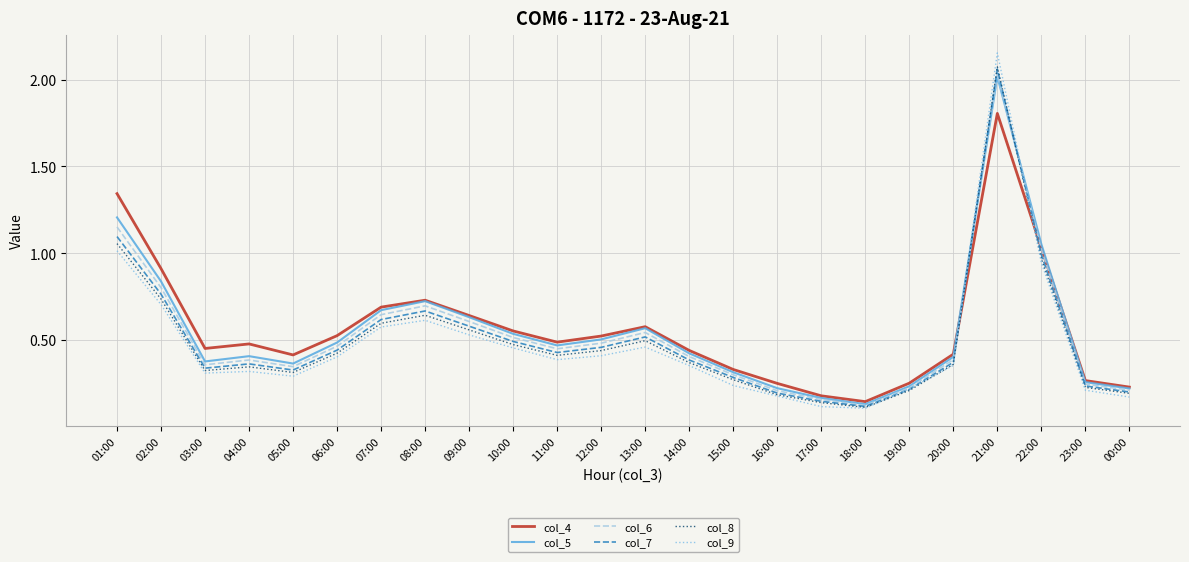

Which series has the largest total across all categories?

col_4